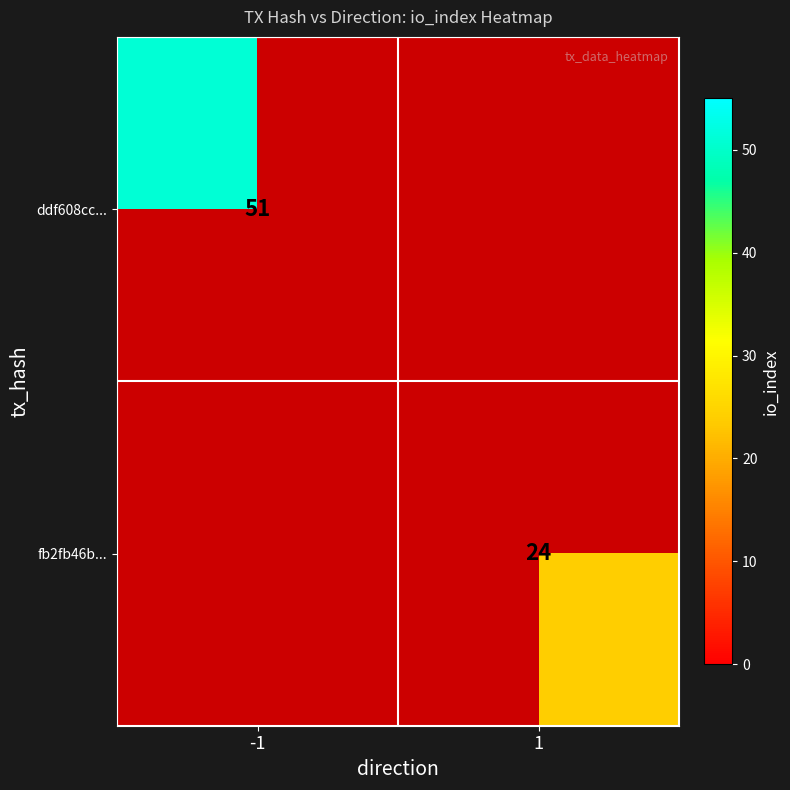

The ddf608cc... series shows 17 at -1. True or false?

False